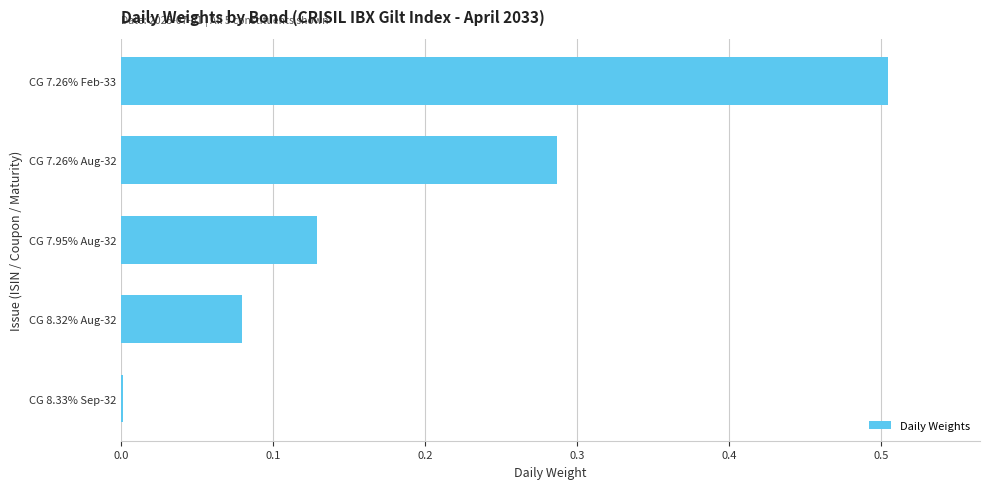

Which has a higher value, CG 8.32% Aug-32 or CG 7.26% Feb-33?

CG 7.26% Feb-33